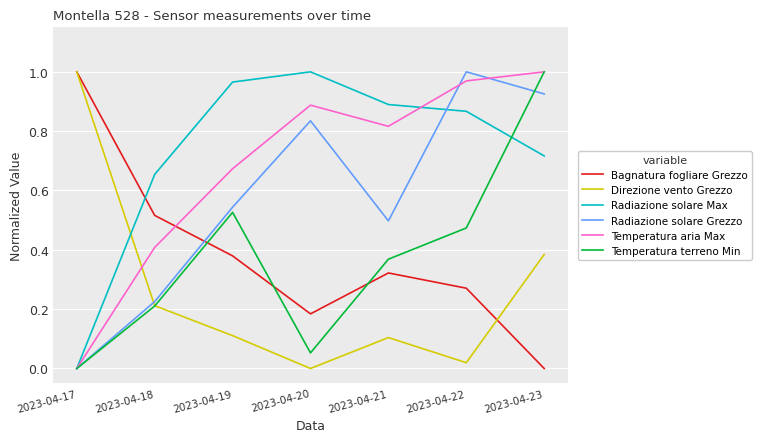

Where is Temperatura terreno Min nearest to the value 0?

2023-04-17